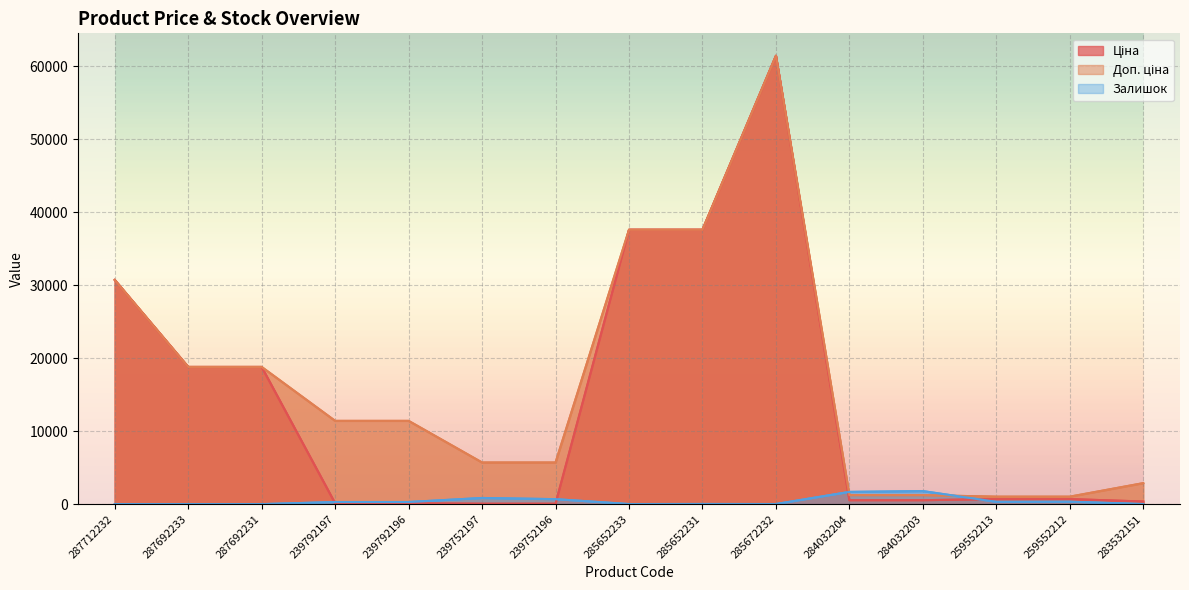

The Залишок series shows 30.0 at 285652231. True or false?

False